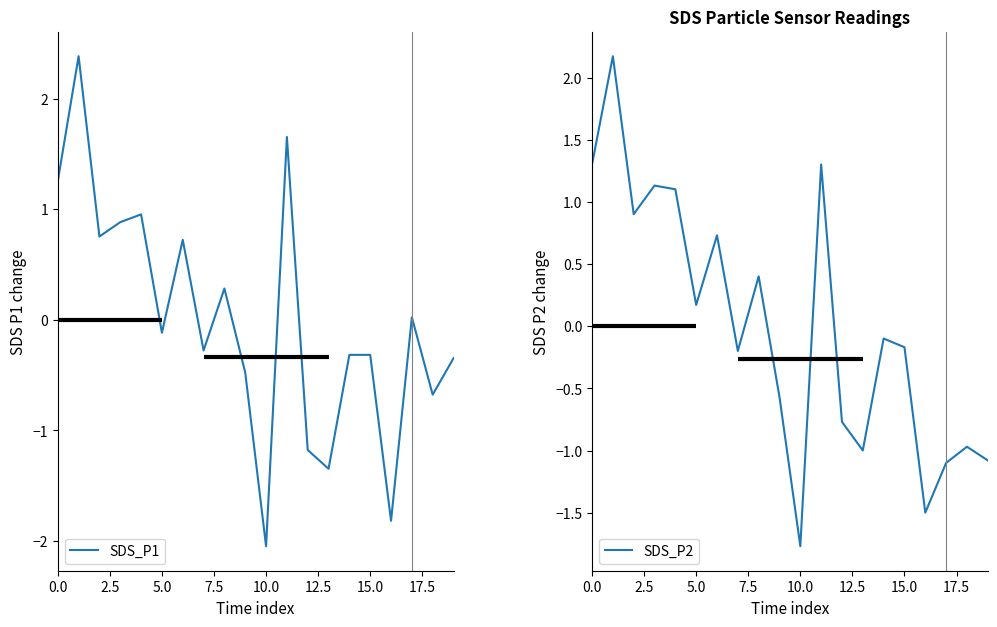

What is the value of the SDS_P1 point at the 2nd from the left?

2.4